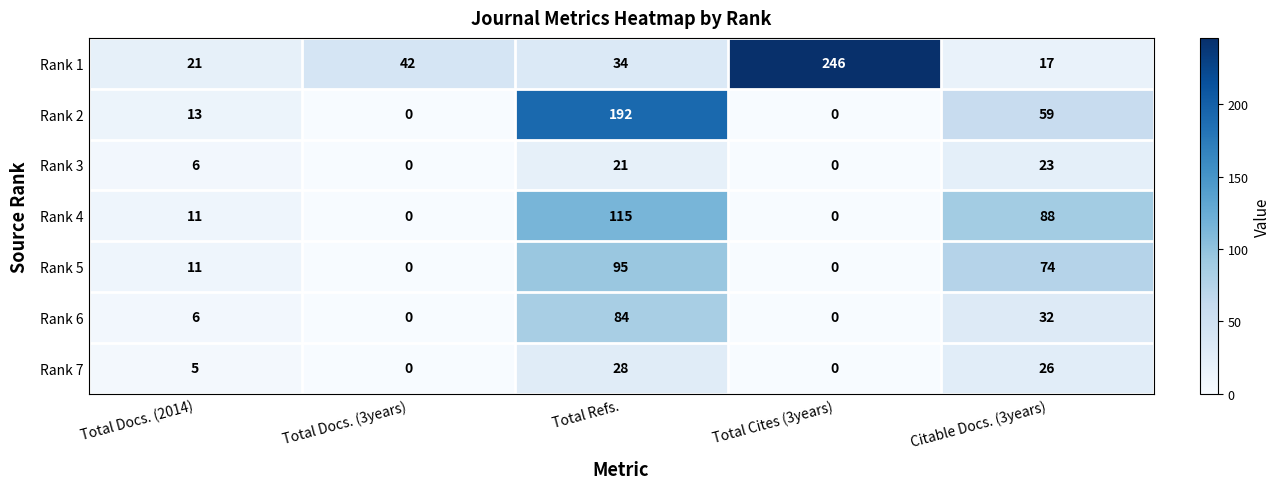

Count the number of data series in this chart.

7